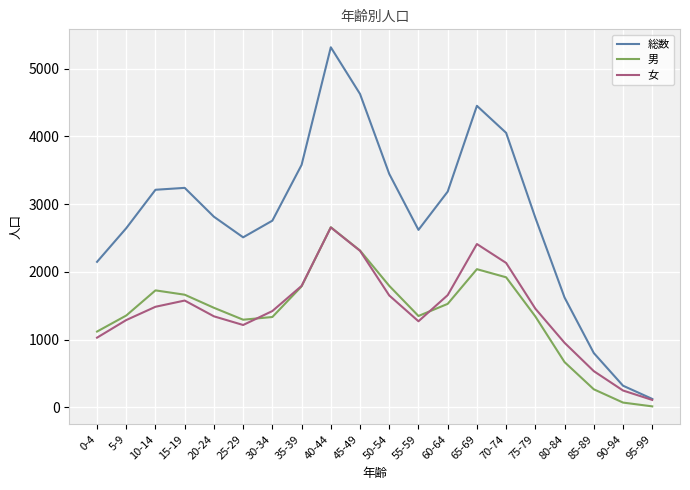

At which category does the chart reach its peak across all series?

40-44